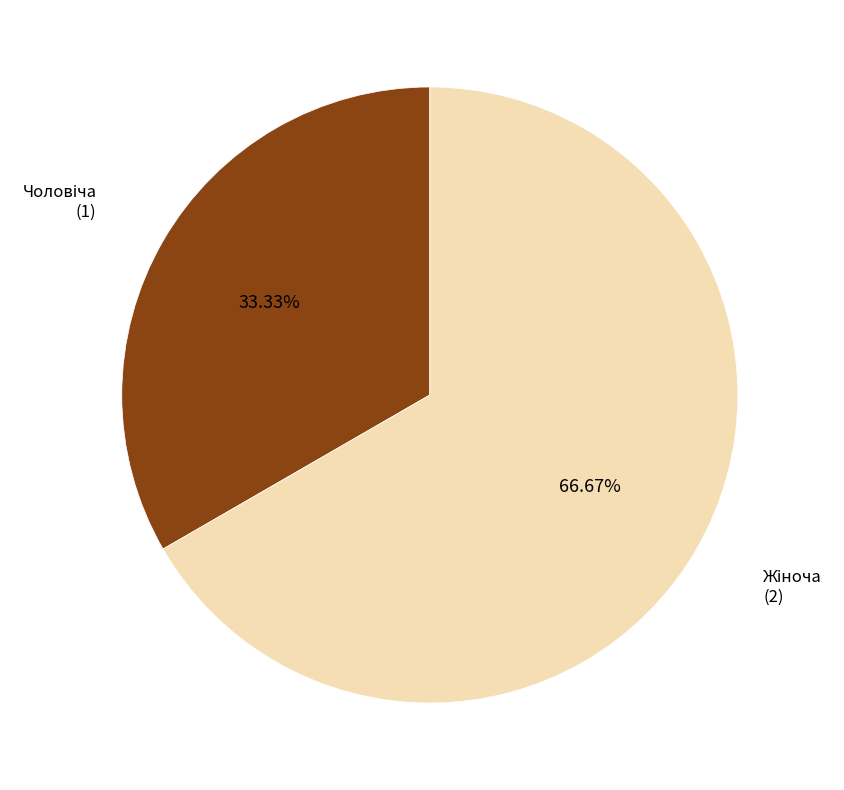

Is there any slice that represents more than half of the pie?

Yes